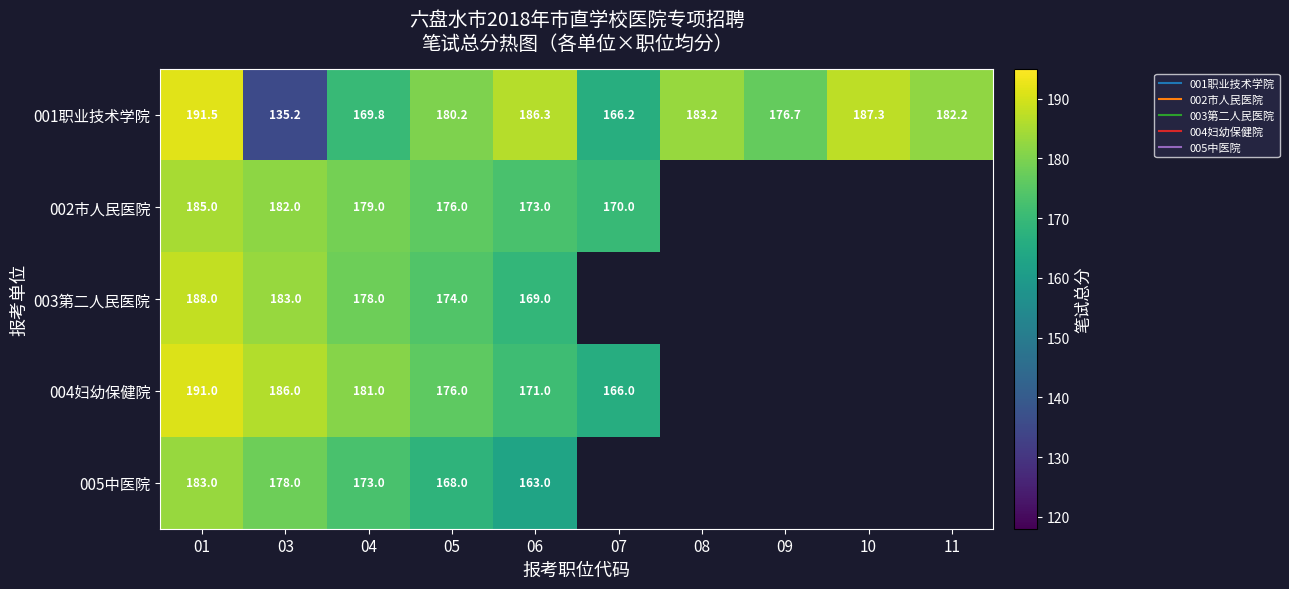

What is the difference between the maximum and minimum values in the 005中医院 series?

20.0